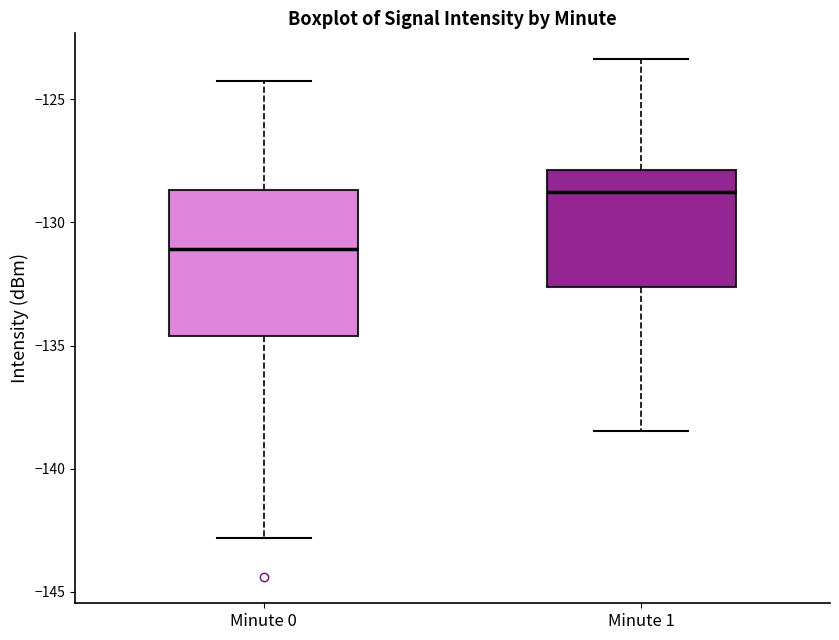

Reading left to right, transcribe this box plot: for each box, give where its median line is, the range the box spans, and where its two whiskers end, as read against the y-axis. The values are not printed on the chart, so give them approximately, as read against the axis.

Minute 0: median -131.0, box -134.5 to -128.5, whiskers -143.0 to -124.5
Minute 1: median -129.0, box -132.5 to -128.0, whiskers -138.5 to -123.5